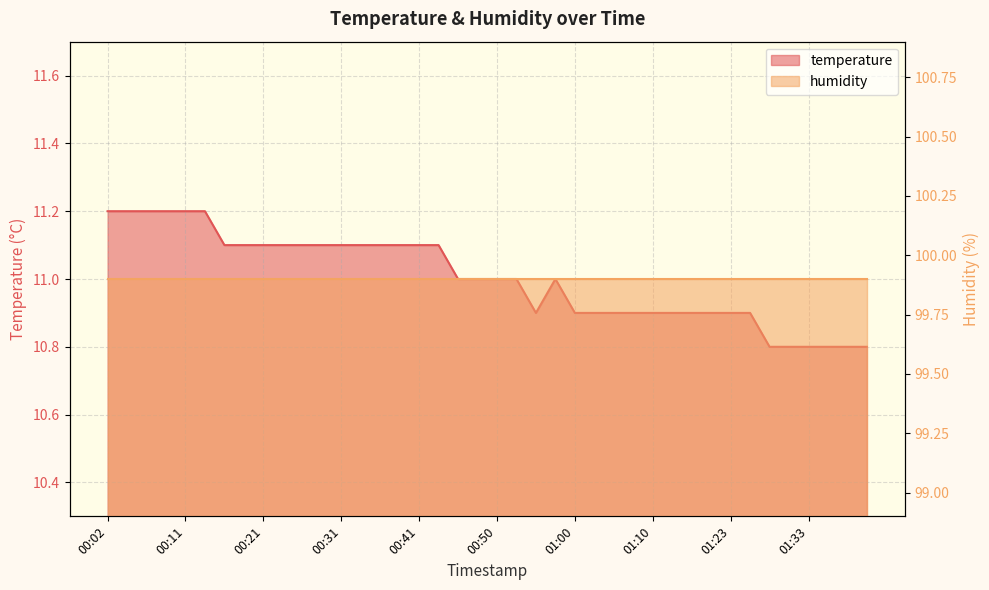

What is the value of the 36th point from the left?

10.8